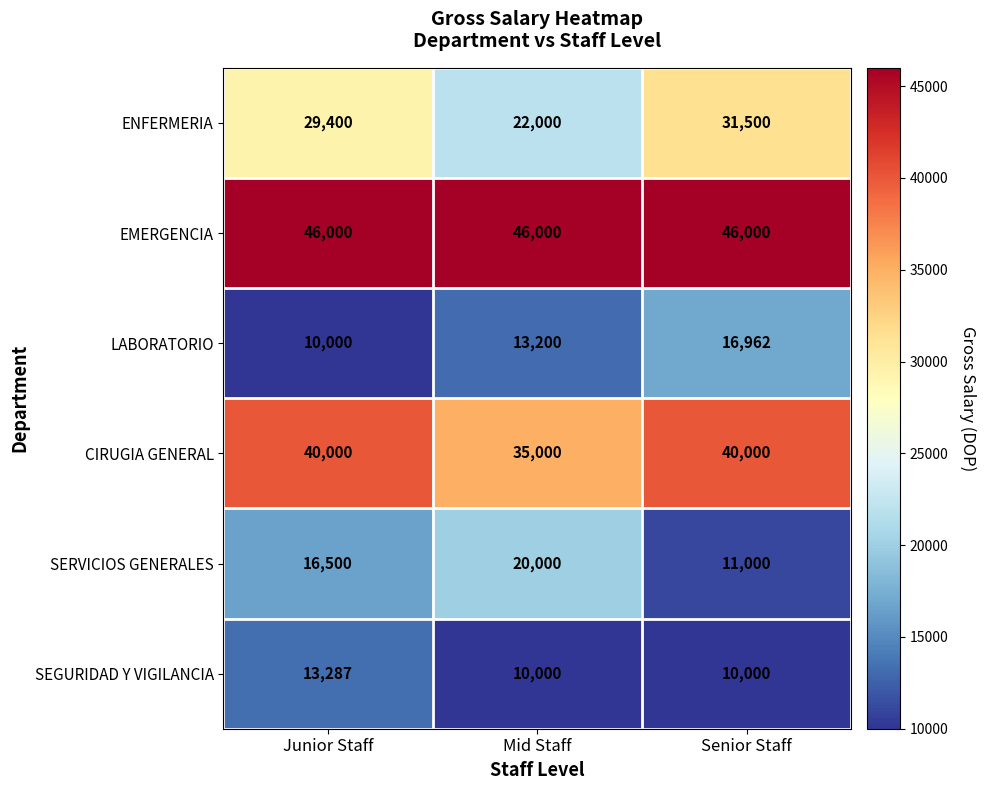

Reading left to right, transcribe all the data shown in this chart.

ENFERMERIA: Junior Staff=29400	Mid Staff=22000	Senior Staff=31500
EMERGENCIA: Junior Staff=46000	Mid Staff=46000	Senior Staff=46000
LABORATORIO: Junior Staff=10000	Mid Staff=13200	Senior Staff=16962
CIRUGIA GENERAL: Junior Staff=40000	Mid Staff=35000	Senior Staff=40000
SERVICIOS GENERALES: Junior Staff=16500	Mid Staff=20000	Senior Staff=11000
SEGURIDAD Y VIGILANCIA: Junior Staff=13287	Mid Staff=10000	Senior Staff=10000